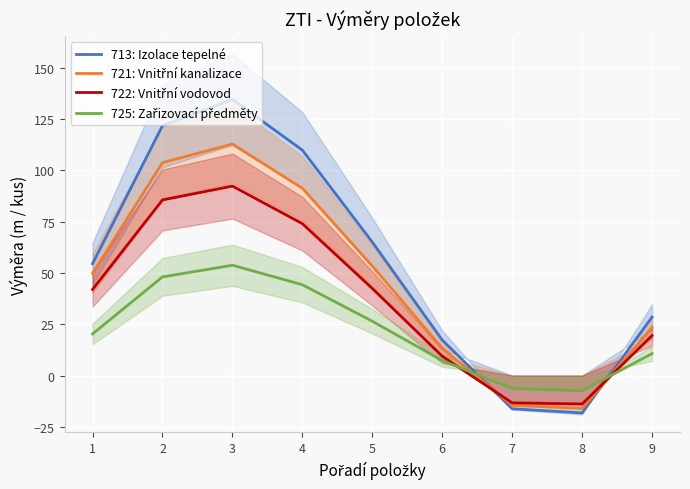

How many interior local peaks does the 713: Izolace tepelné series have?

1